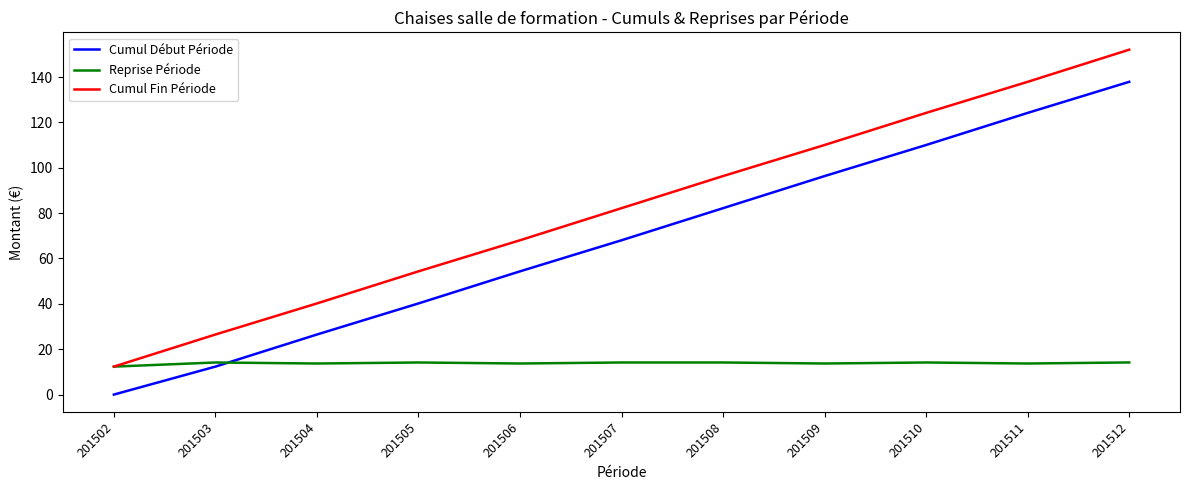

True or false: Cumul Début Période and Cumul Fin Période cross at least once.

False